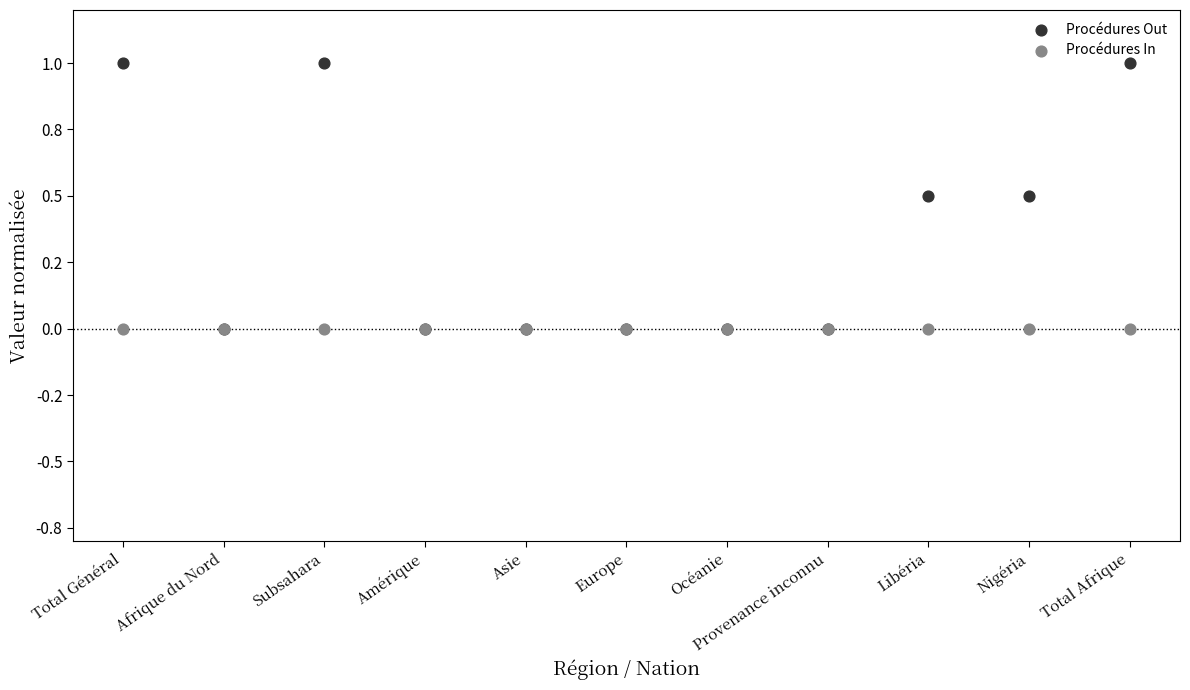

What are all the series names shown in the legend?

Procédures Out, Procédures In